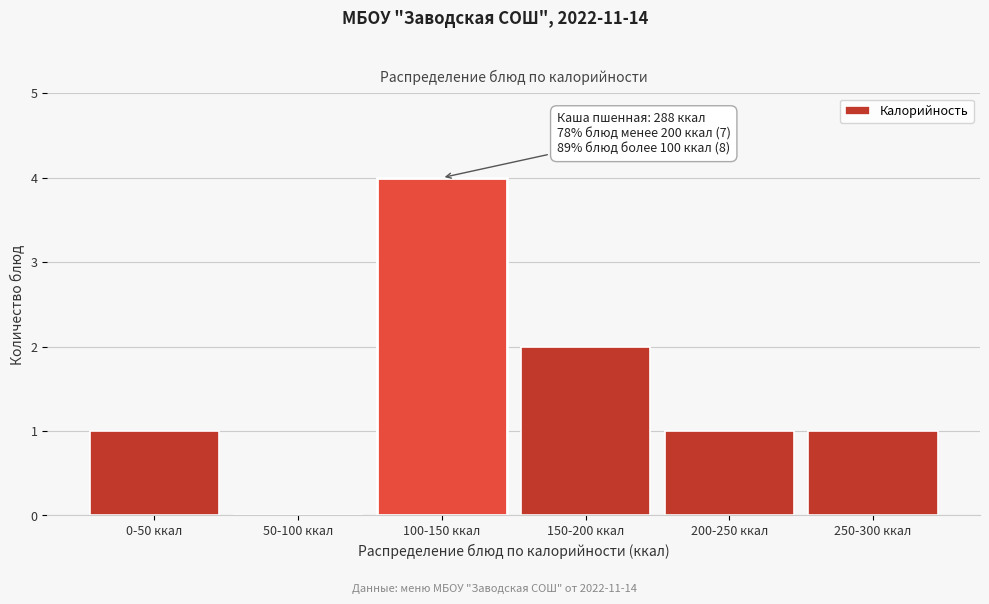

Reading right to left, transcribe all the data shown in this chart.

250-300 ккал=1	200-250 ккал=1	150-200 ккал=2	100-150 ккал=4	50-100 ккал=0	0-50 ккал=1